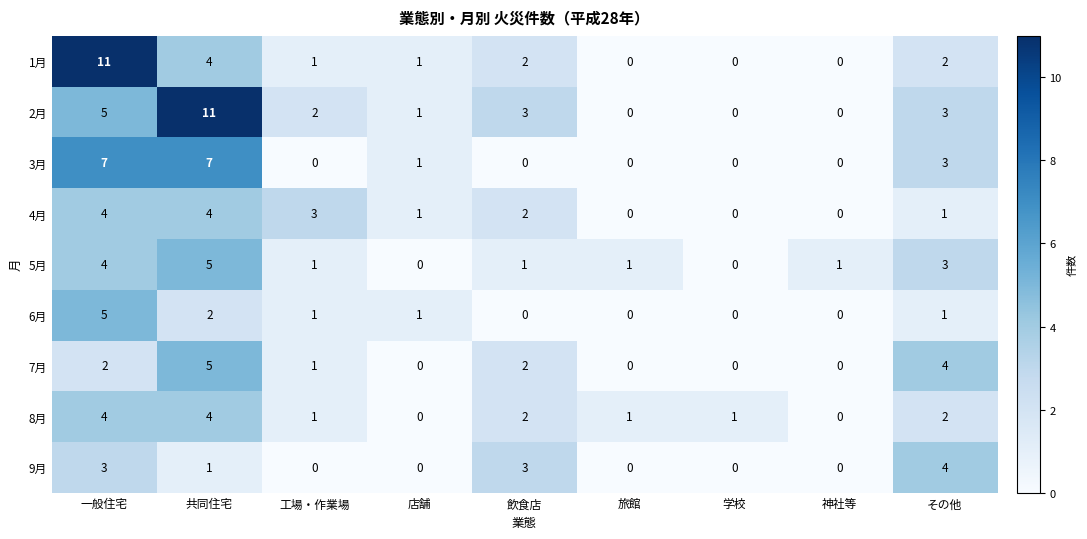

At which category is the sum across all series the highest?

一般住宅